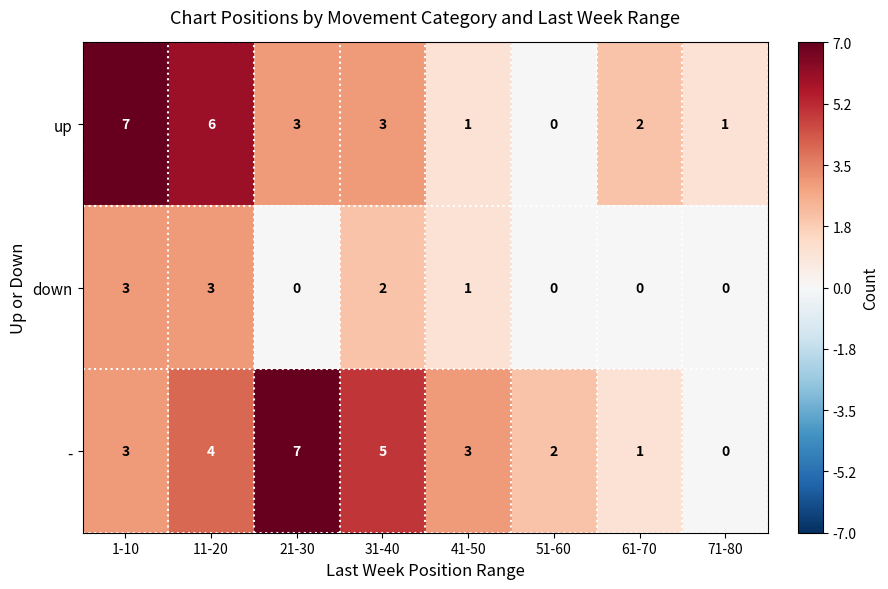

What is the difference between the second highest and minimum values in the - series?

5